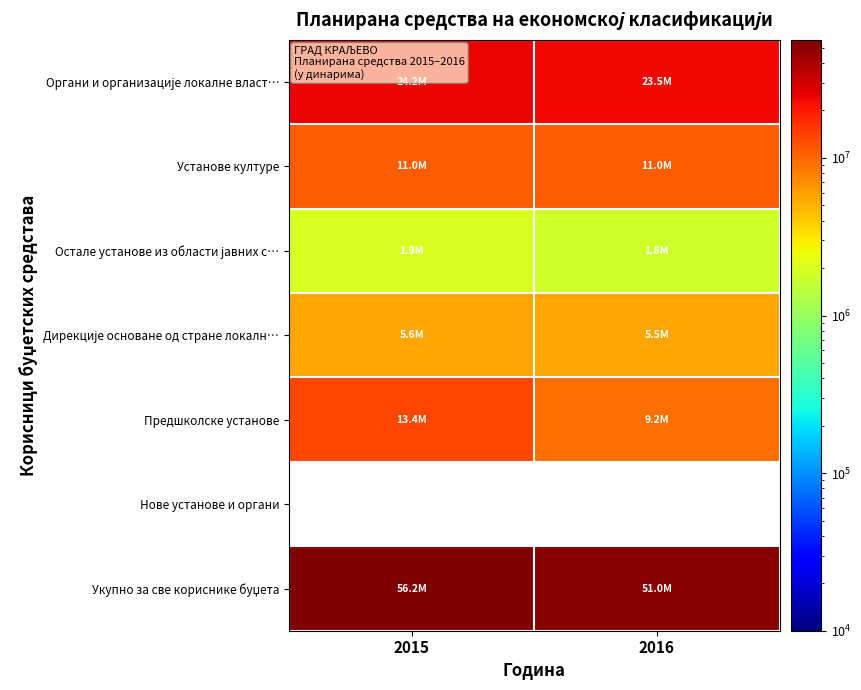

The Предшколске установе series shows 9201000.0 at 2016. True or false?

True